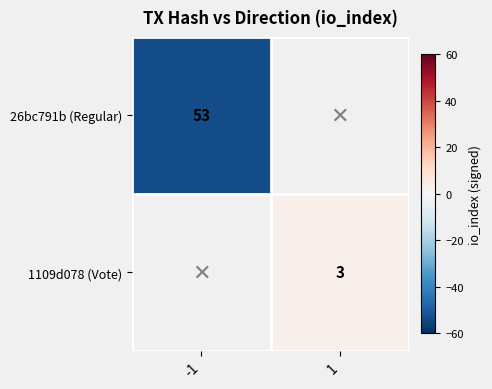

The 1109d078 (Vote) series shows 3 at 1. True or false?

True